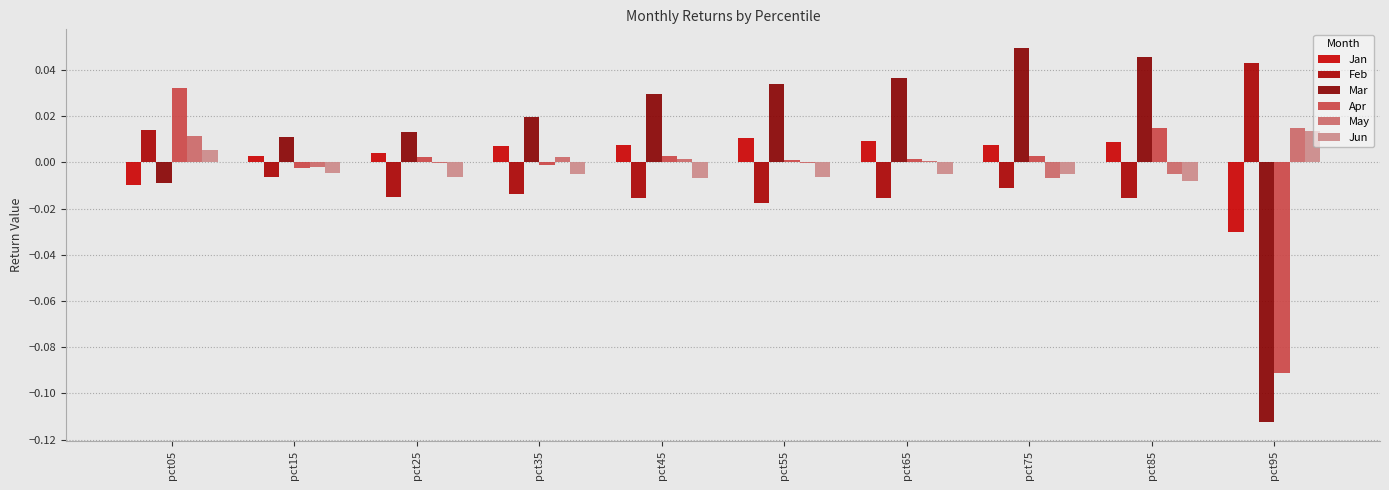

The Jun series shows -0.0 at pct65. True or false?

False